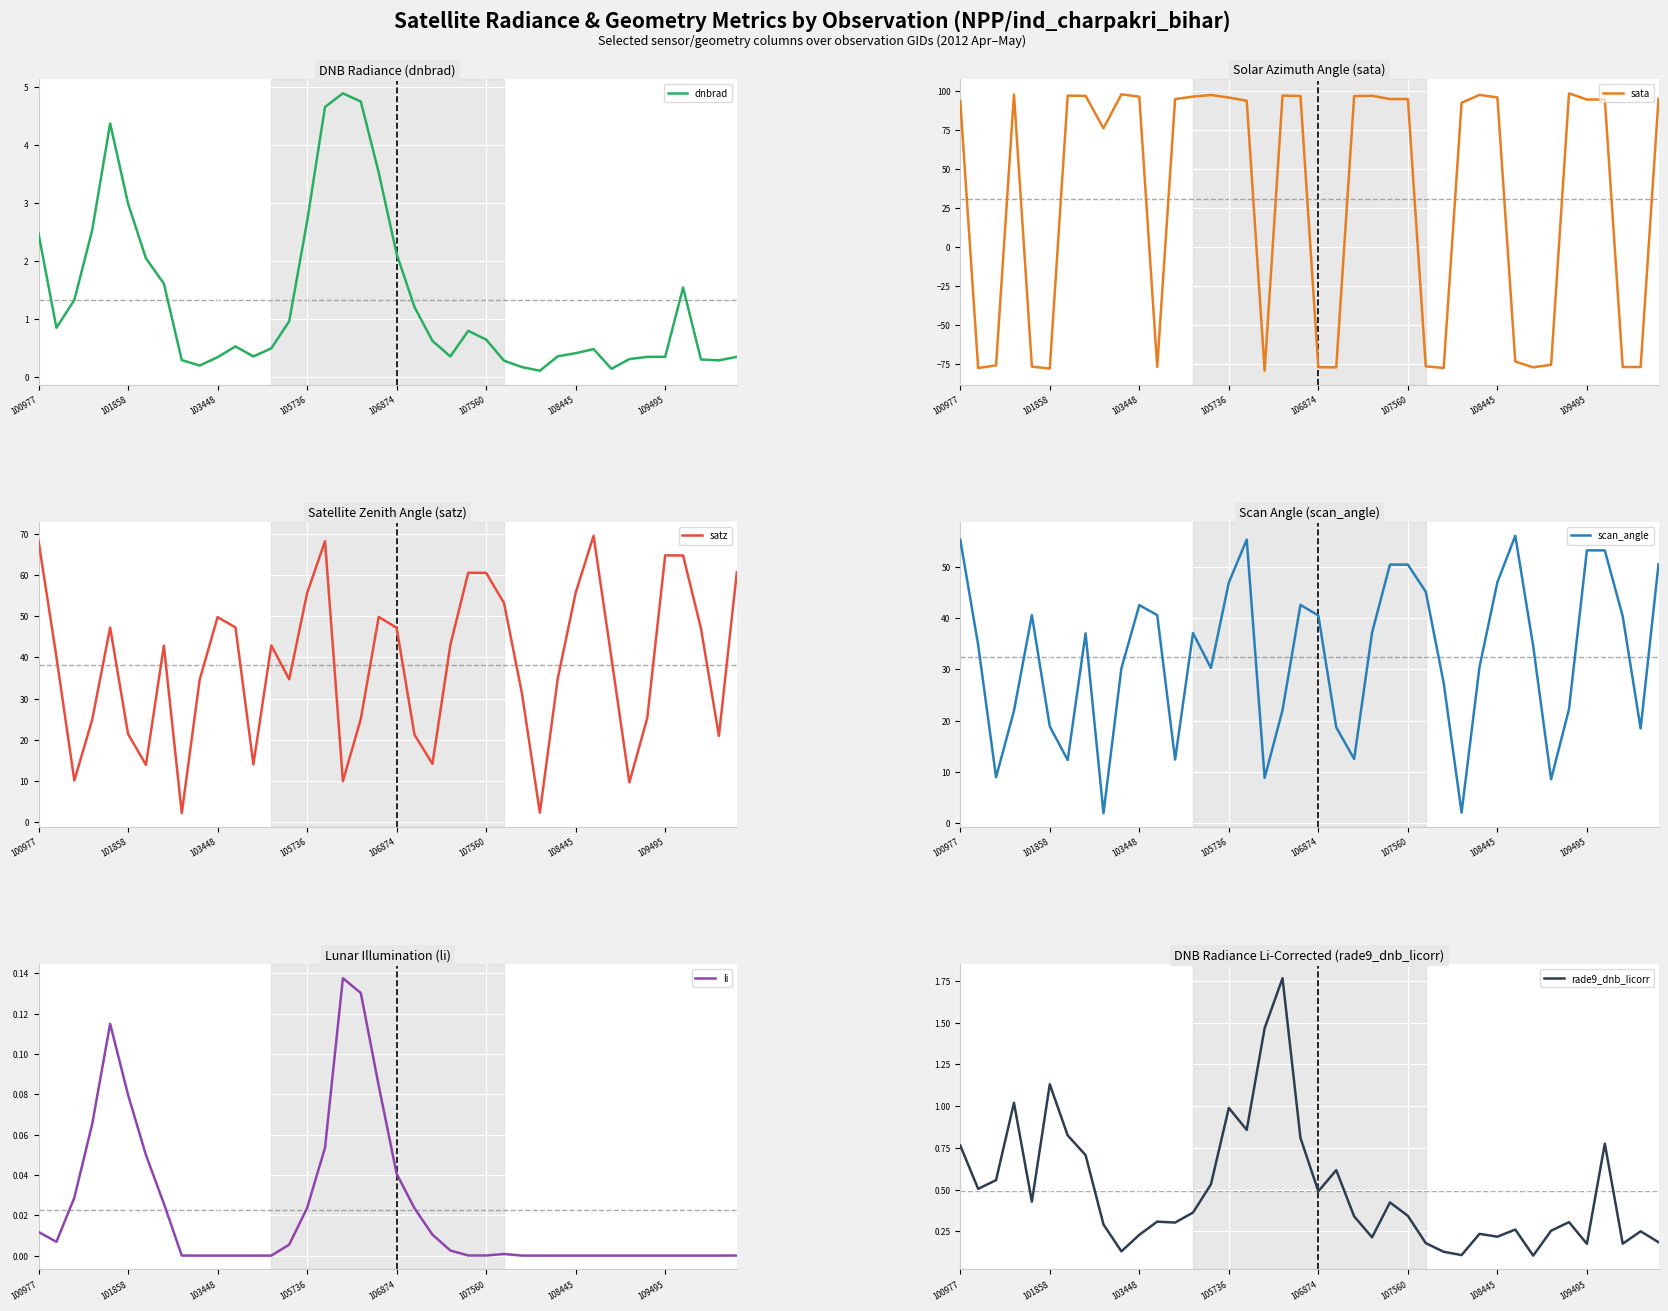

Is the value of li at 22 greater than the value of rade9_dnb_licorr at 12?

No